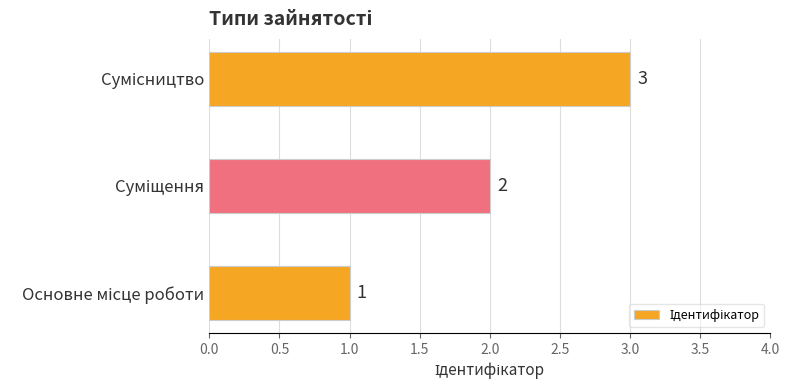

How many values are between 1 and 3?

3